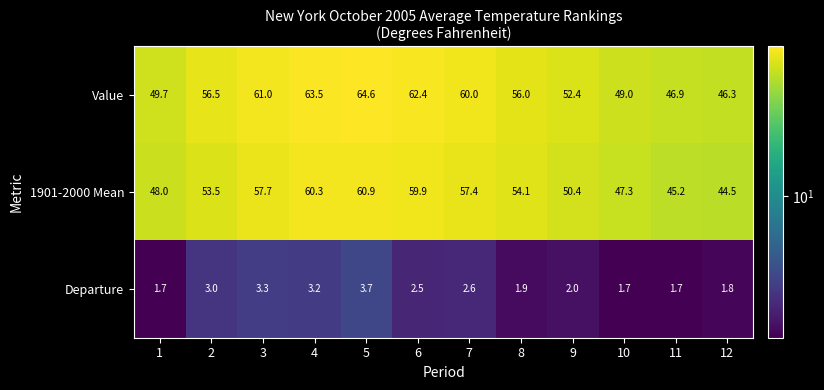

Is it true that Departure equals 1.8 at 12?

True